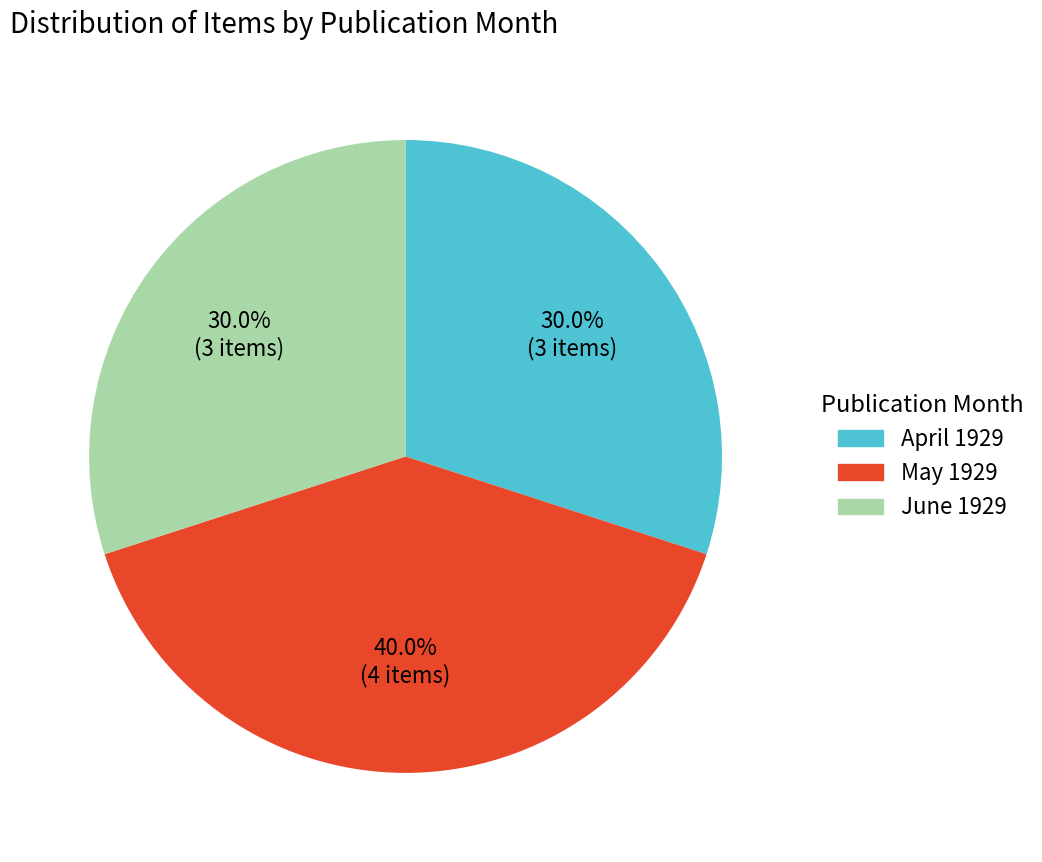

Which slice is the largest?

May 1929